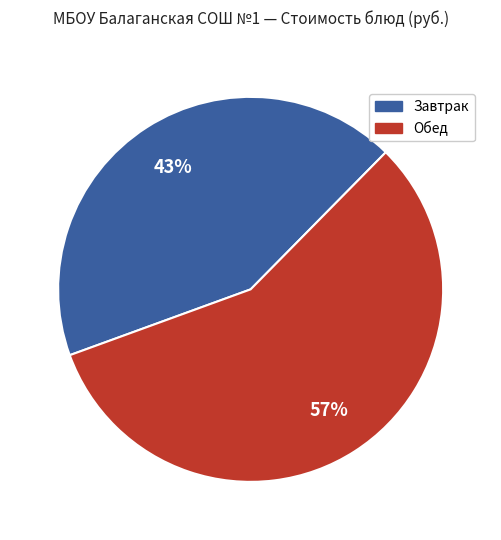

Is there a majority slice in this chart?

Yes